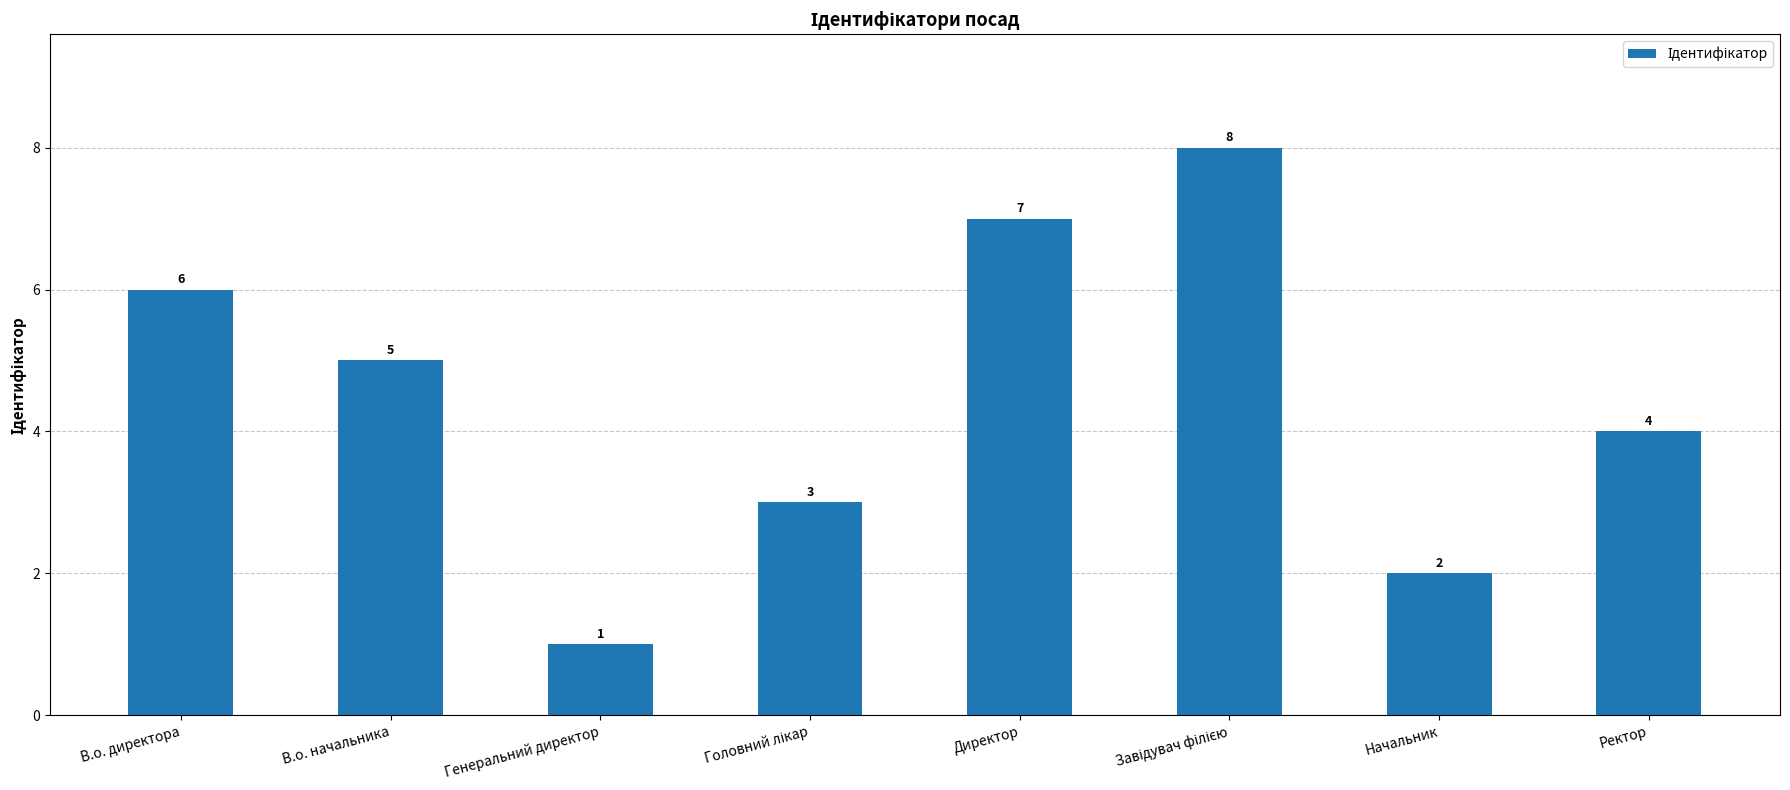

Count the values in the range 3 to 7.

5